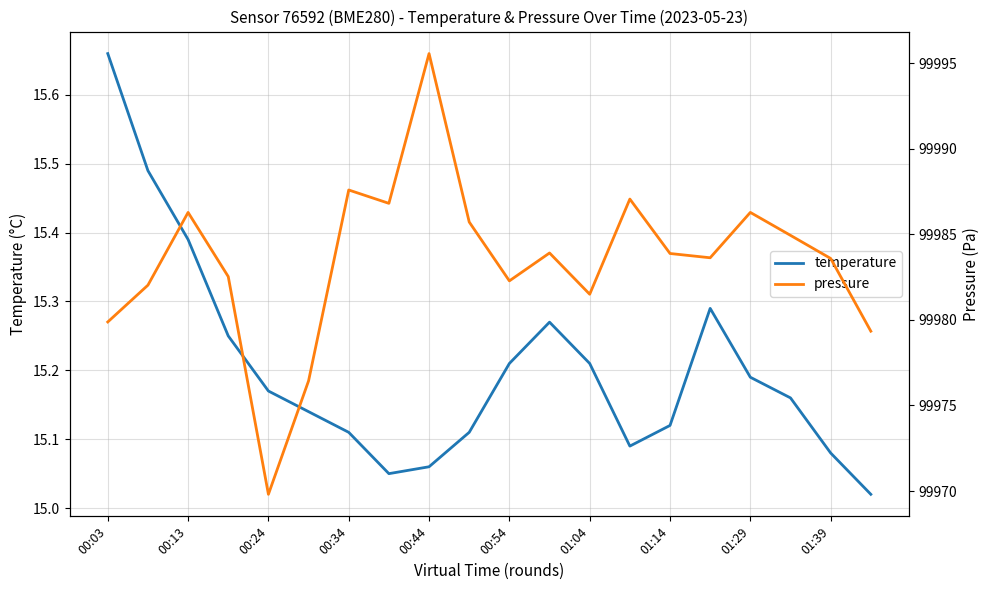

What is the difference between the maximum and second lowest values in the temperature series?

0.6